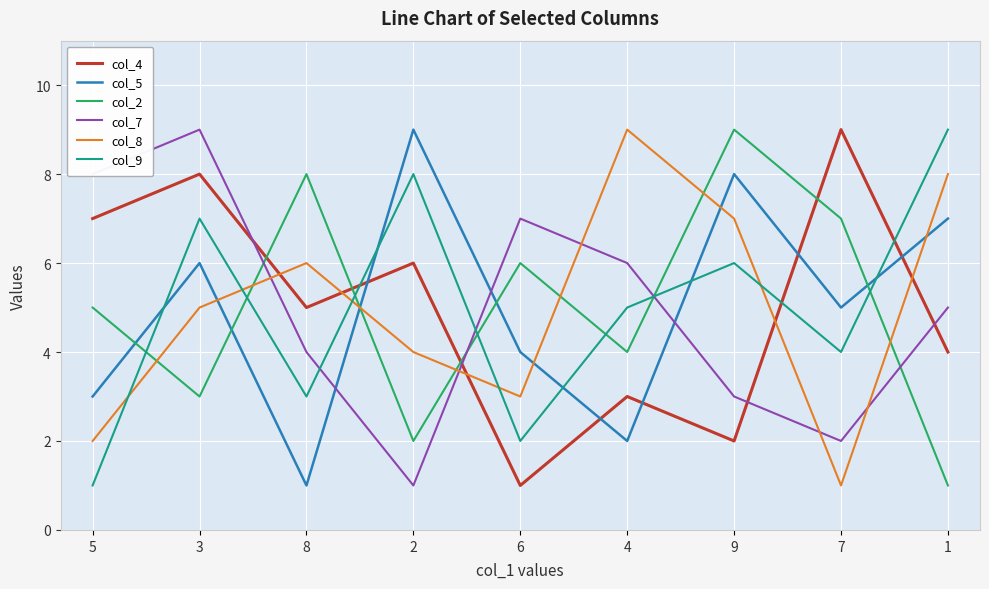

How many lines are shown in the chart?

6